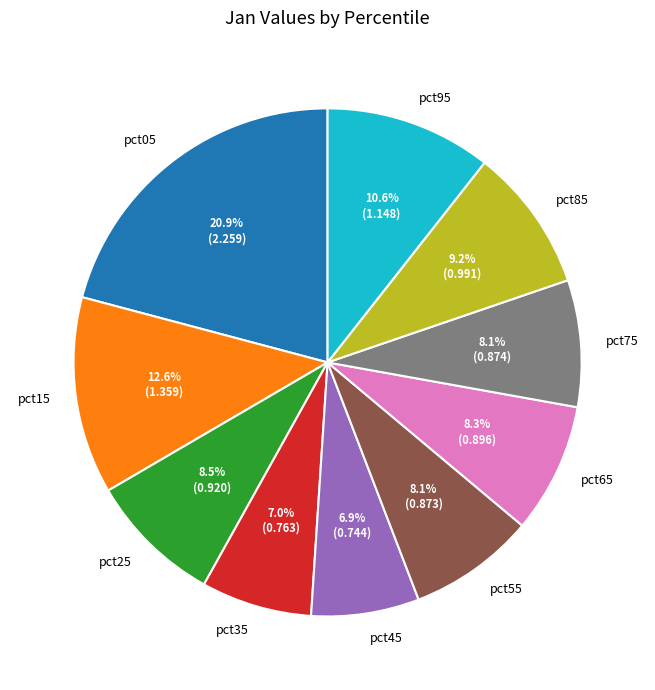

To the nearest percent, what is the combined percentage of pct75 and pct25?

17%